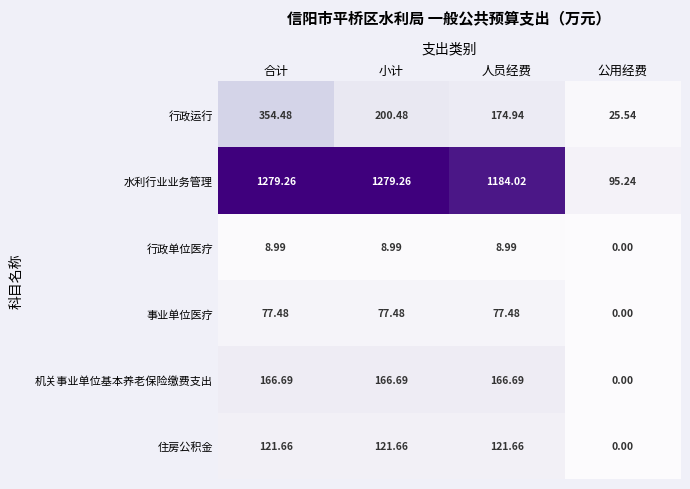

Which series has the widest spread of values?

水利行业业务管理